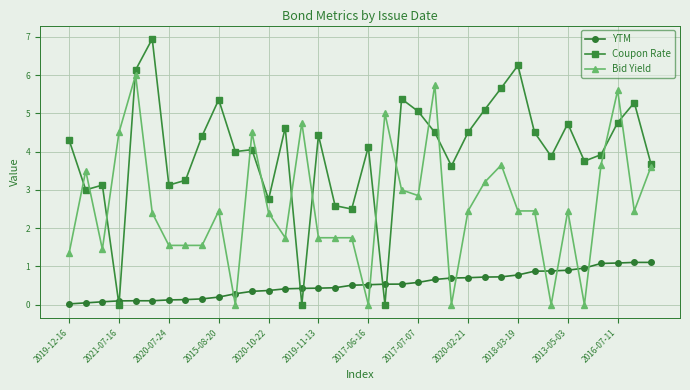

What is the average value of the Bid Yield series?

2.6